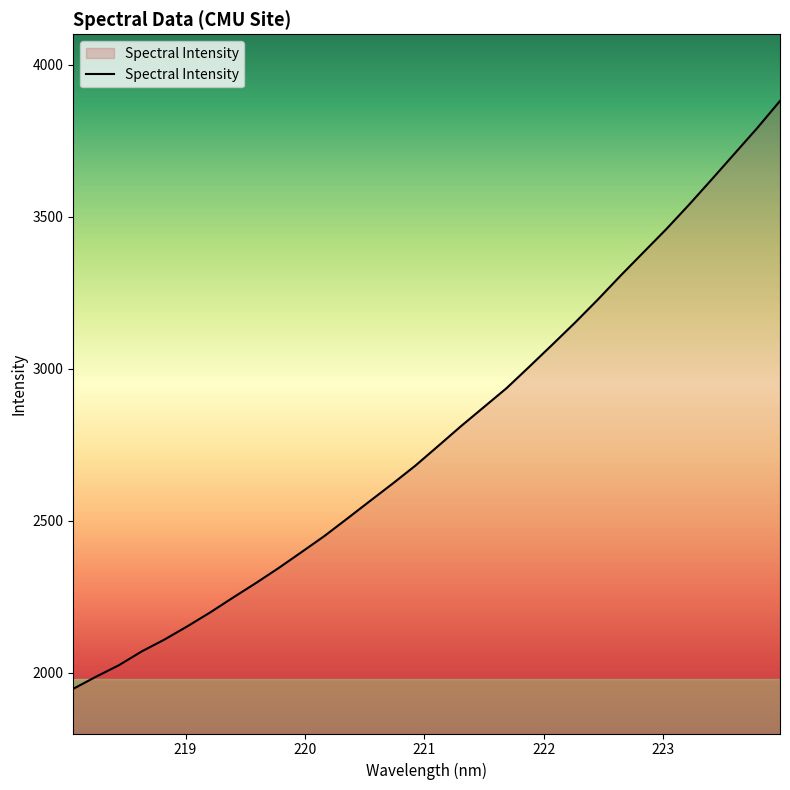

What is the smallest value displayed?

1947.1